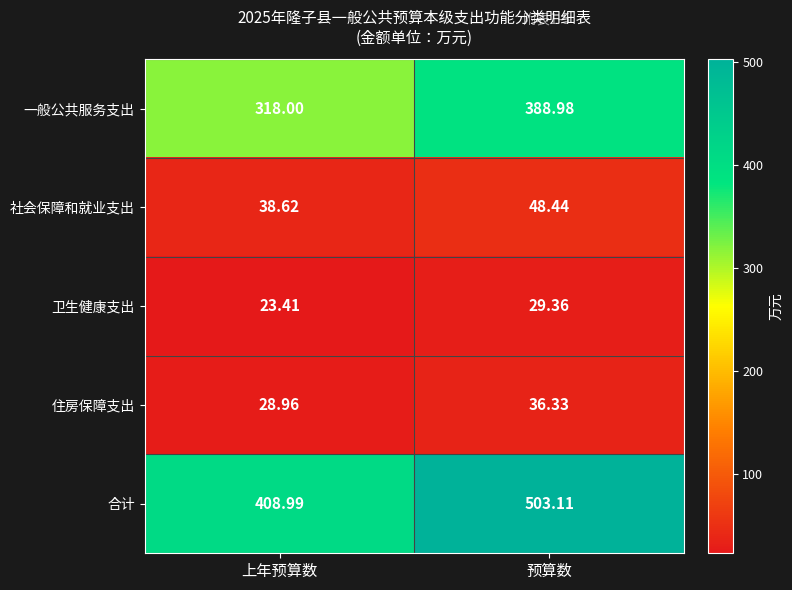

Which series changed the most between 上年预算数 and 预算数?

合计